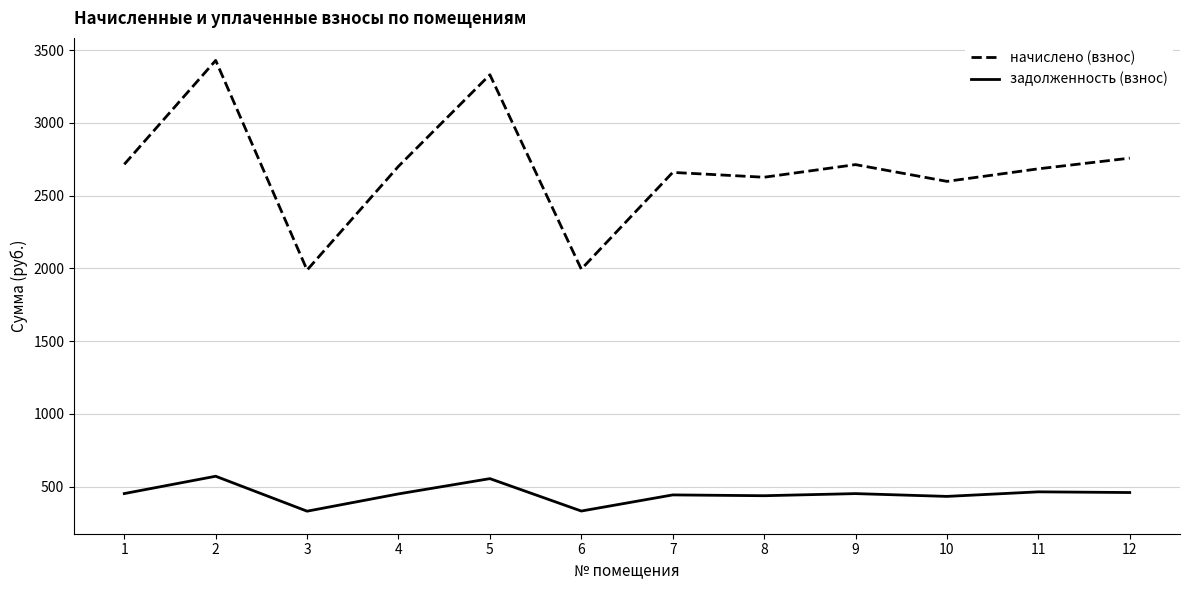

What is the total value across all series at 10?

3030.8